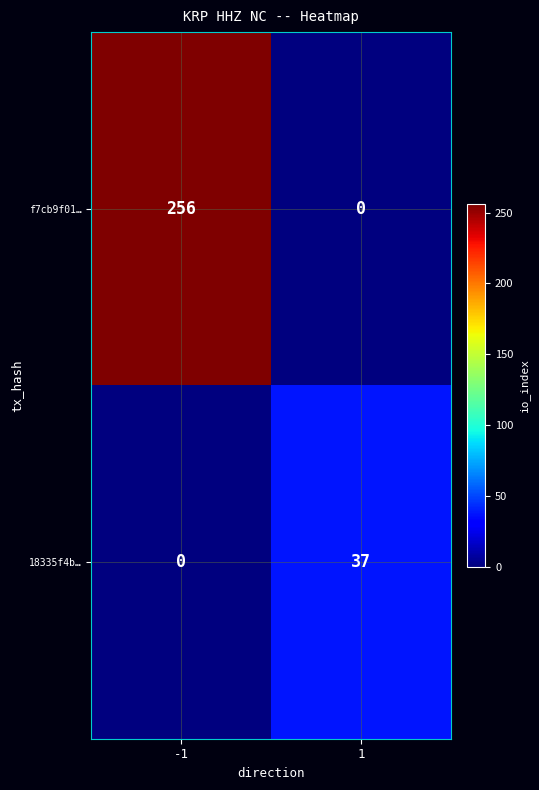

Read the f7cb9f01… value at -1, to the nearest 5.

255